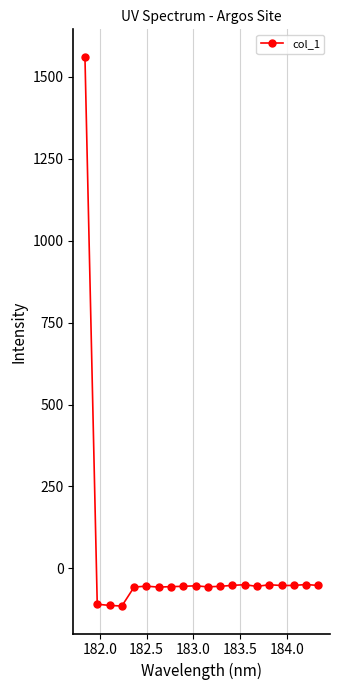

What is the value of the 10th point from the left?

-53.4